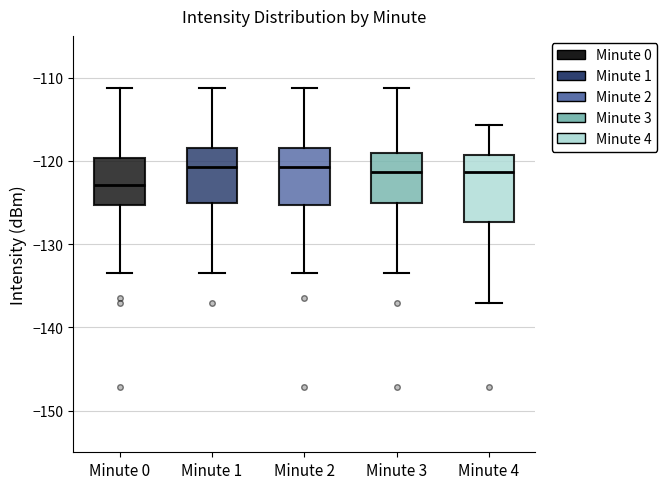

Comparing the boxes themselves (not the whiskers), which one is the tallest?

Minute 4